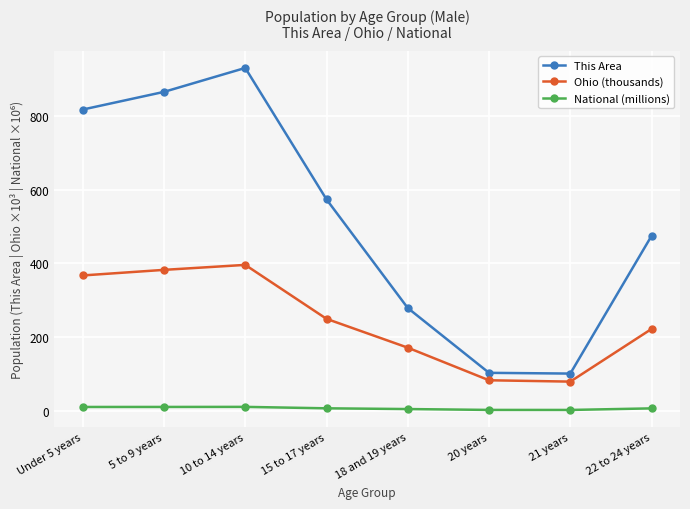

True or false: Ohio (thousands) has a value of 249.6 at 15 to 17 years.

True